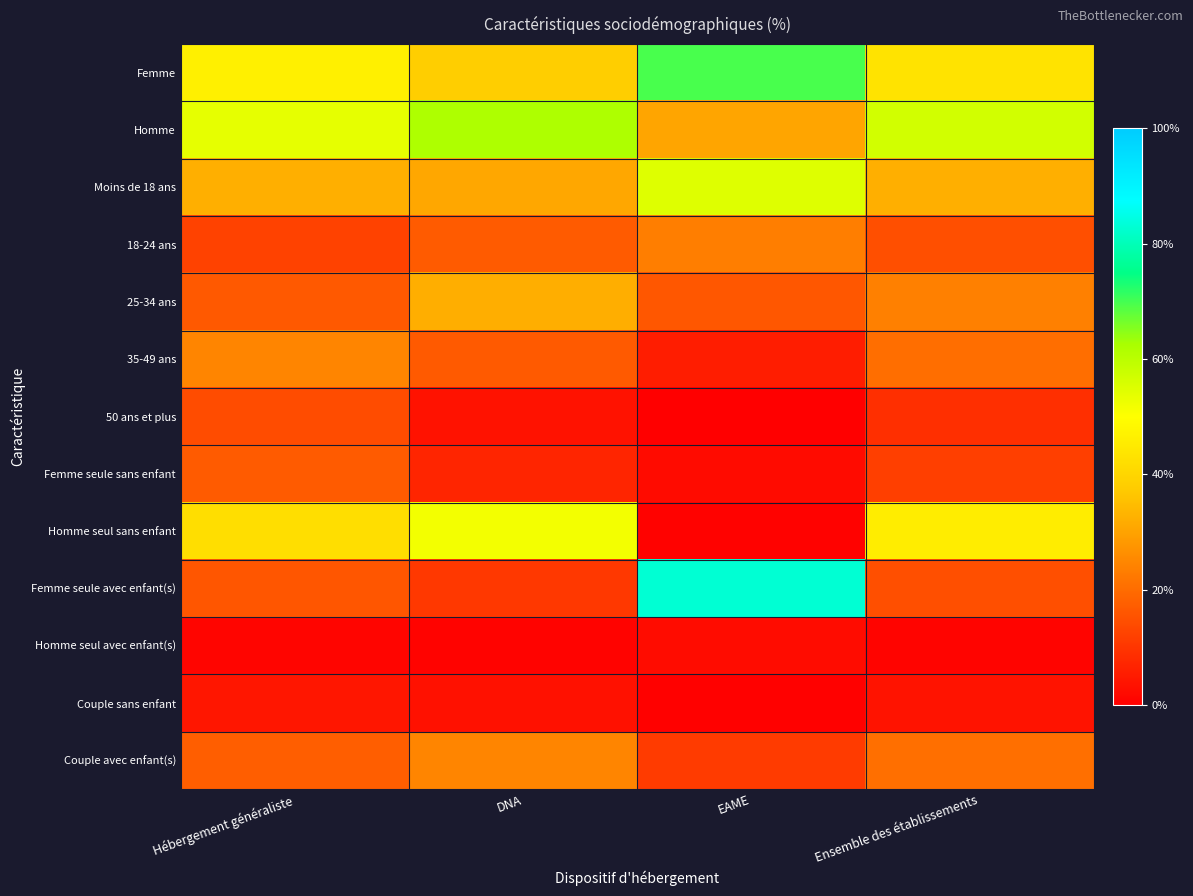

Reading left to right, what are all the values shown in this chart?

Femme: Hébergement généraliste=46.3	DNA=38.2	EAME=69.5	Ensemble des établissements=43.2
Homme: Hébergement généraliste=53.7	DNA=61.8	EAME=30.5	Ensemble des établissements=56.8
Moins de 18 ans: Hébergement généraliste=32.4	DNA=30.7	EAME=54.7	Ensemble des établissements=32.2
18-24 ans: Hébergement généraliste=12.3	DNA=16.8	EAME=23.4	Ensemble des établissements=14.7
25-34 ans: Hébergement généraliste=16.6	DNA=32.1	EAME=16.2	Ensemble des établissements=23.8
35-49 ans: Hébergement généraliste=24.6	DNA=16.8	EAME=5.6	Ensemble des établissements=20.4
50 ans et plus: Hébergement généraliste=14.2	DNA=3.5	EAME=0.2	Ensemble des établissements=8.8
Femme seule sans enfant: Hébergement généraliste=16.9	DNA=6.9	EAME=2.2	Ensemble des établissements=11.8
Homme seul sans enfant: Hébergement généraliste=42.2	DNA=51.6	EAME=0.5	Ensemble des établissements=45.8
Femme seule avec enfant(s): Hébergement généraliste=15.9	DNA=10.5	EAME=82.9	Ensemble des établissements=14.8
Homme seul avec enfant(s): Hébergement généraliste=1.1	DNA=0.6	EAME=2.5	Ensemble des établissements=0.9
Couple sans enfant: Hébergement généraliste=4.2	DNA=3.2	EAME=0.3	Ensemble des établissements=3.6
Couple avec enfant(s): Hébergement généraliste=17.4	DNA=24.6	EAME=11.1	Ensemble des établissements=20.7